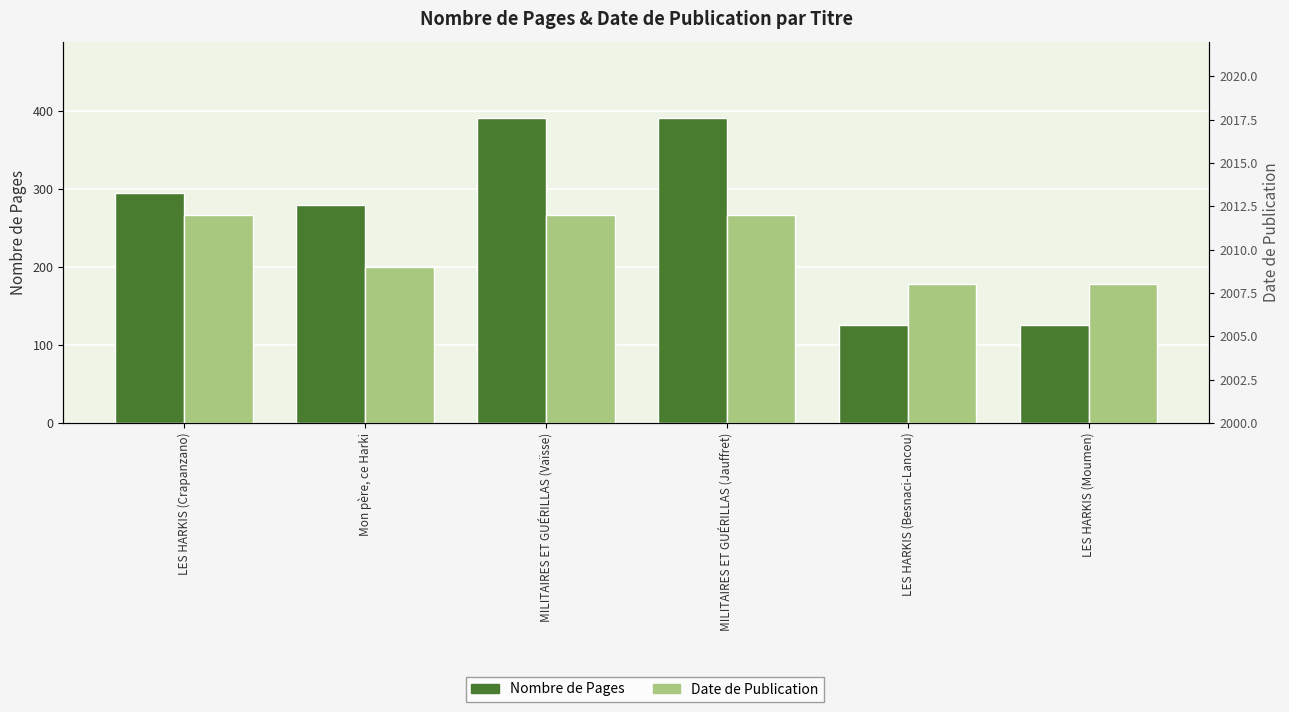

At how many categories does at least one series exceed 678?

6